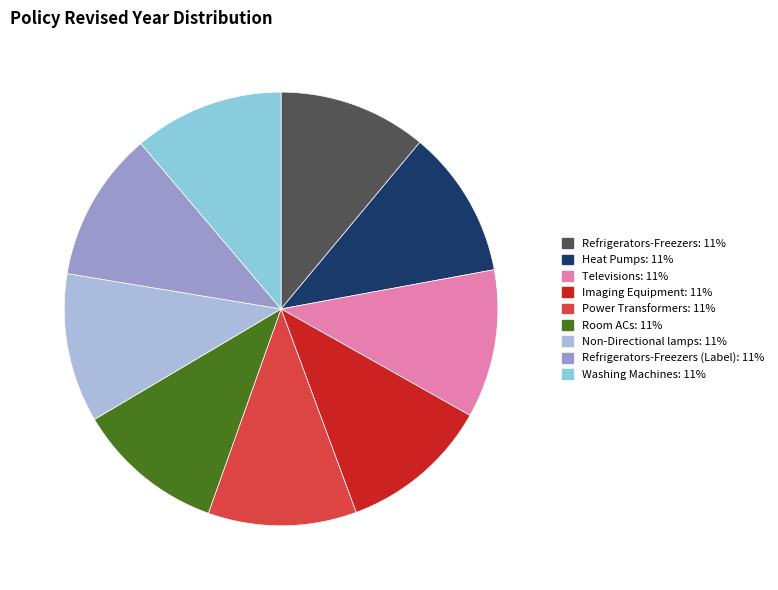

Count the number of slices in the pie.

9